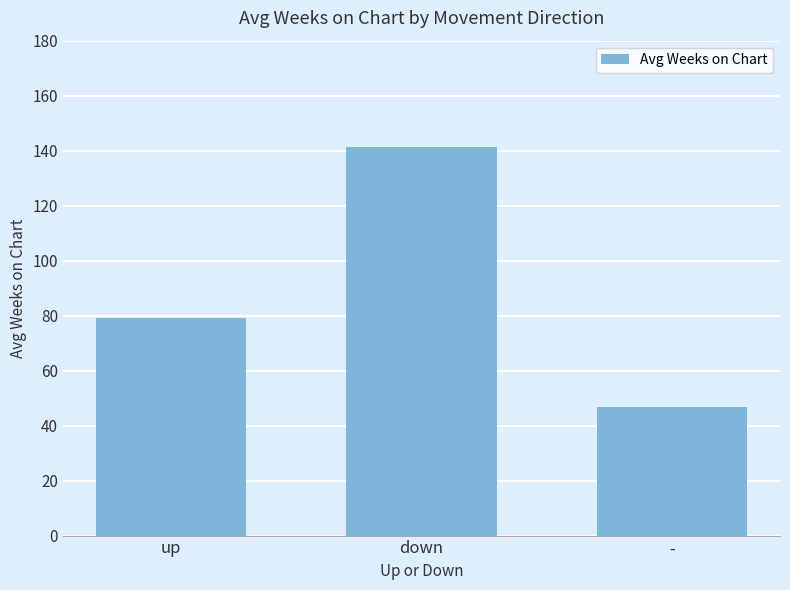

Approximately how many times larger is the value at down compared to up?

1.8